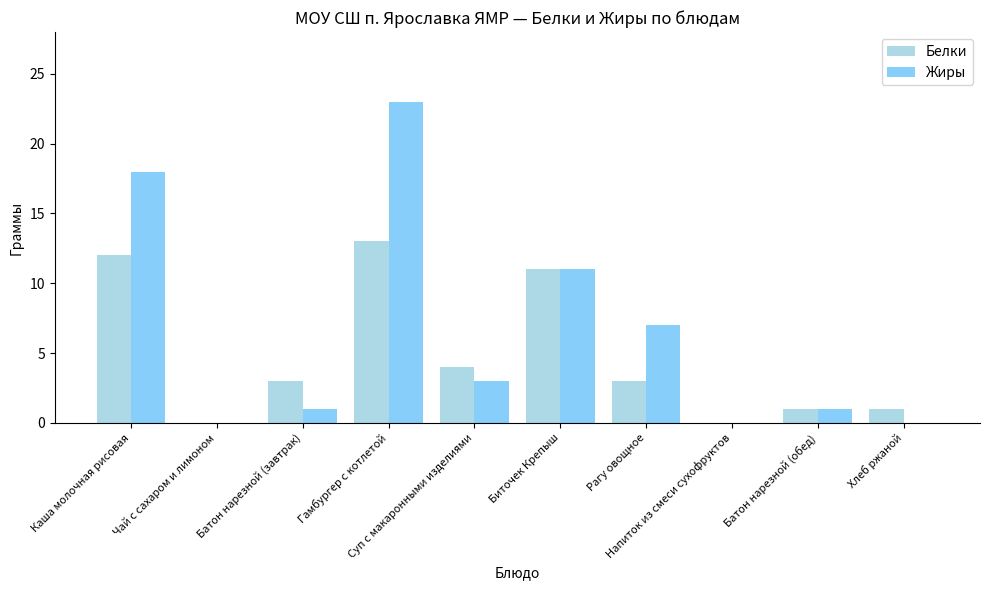

Count the number of categories in the chart.

10